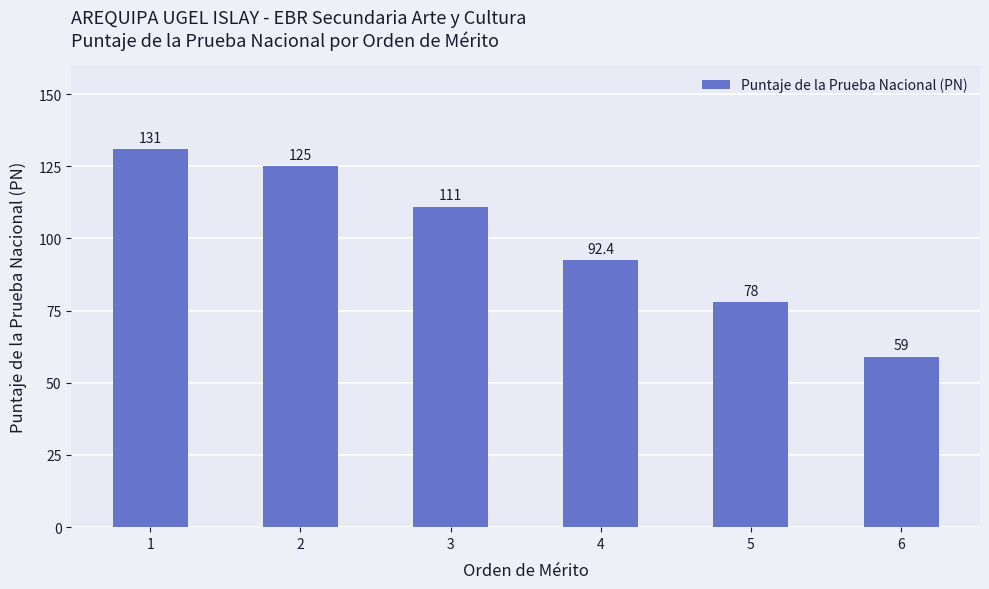

What is the difference between the values at 5 and 4?

14.4